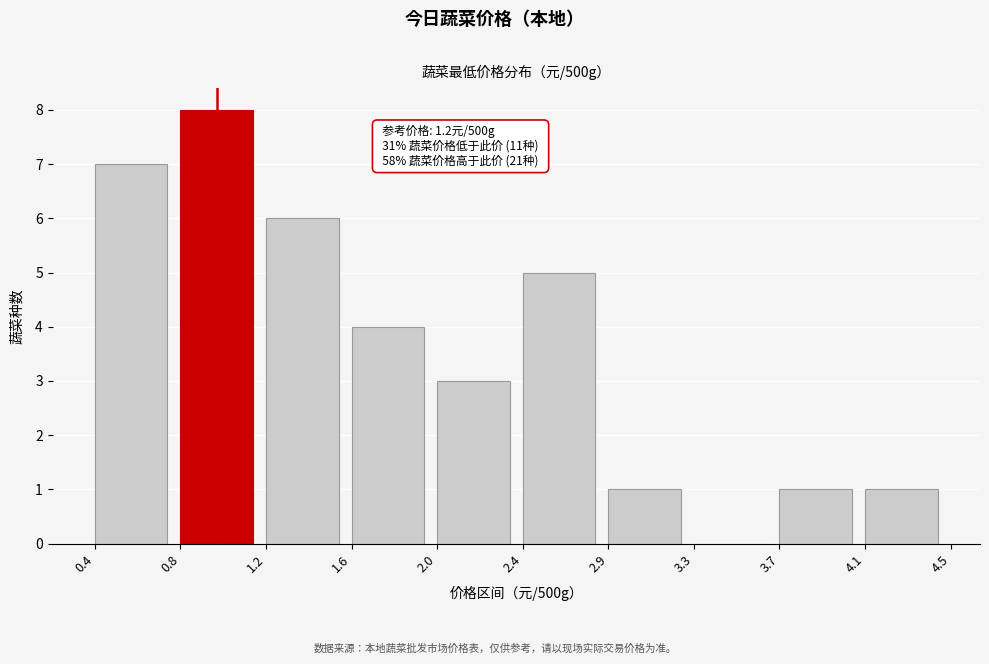

Reading left to right, what are all the values shown in this chart?

0.4=7	0.8=8	1.2=6	1.6=4	2.0=3	2.4=5	2.9=1	3.3=0	3.7=1	4.1=1